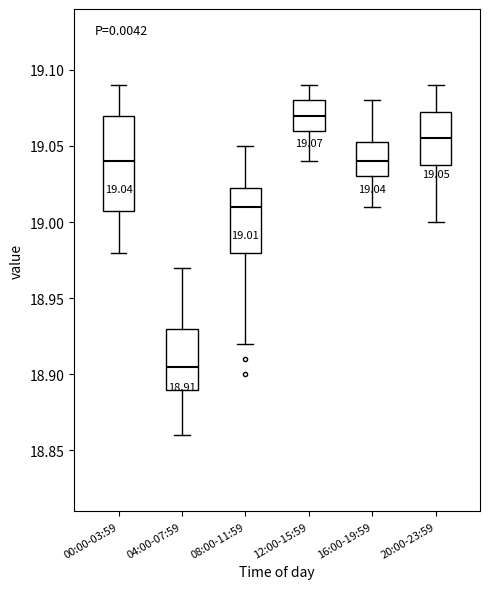

Comparing the boxes themselves (not the whiskers), which one is the tallest?

00:00-03:59